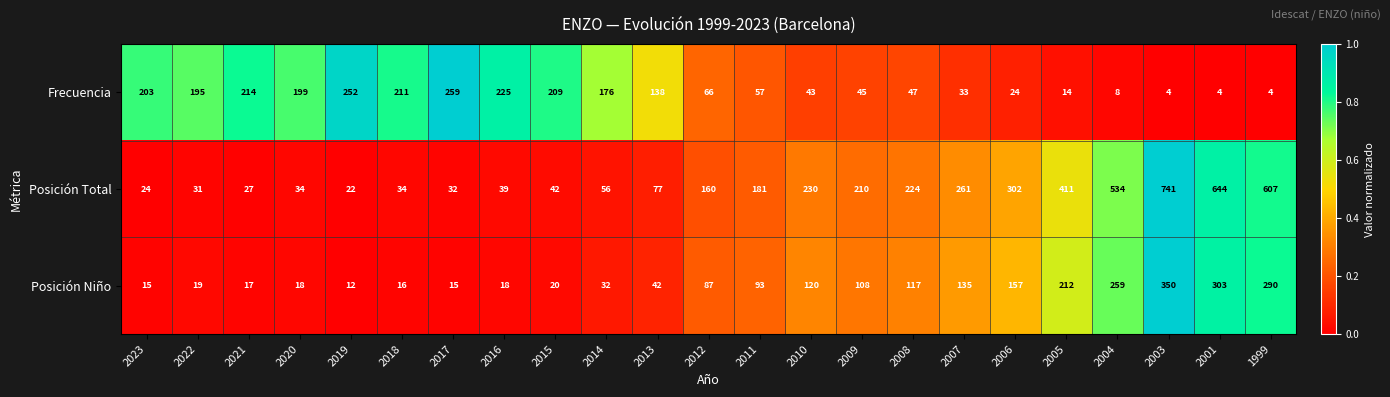

Is it true that Posición Total equals 42 at 2015?

True